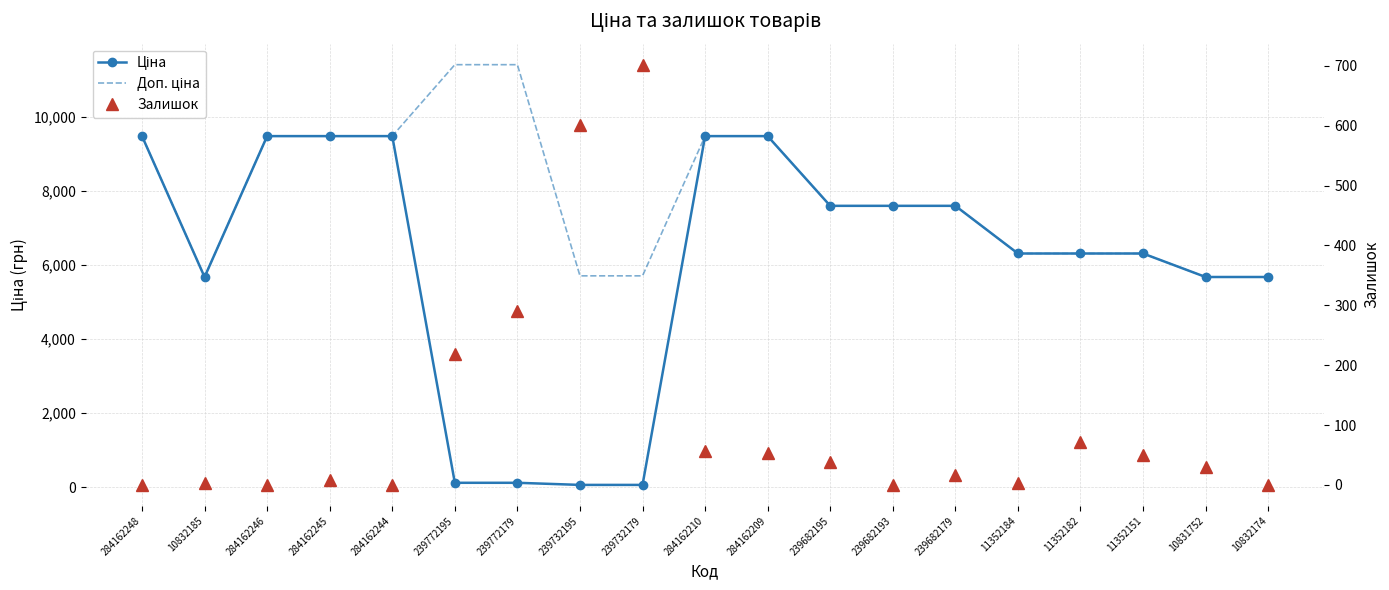

What is the sum of the Доп. ціна values at 239682179 and 239682195?

15193.1